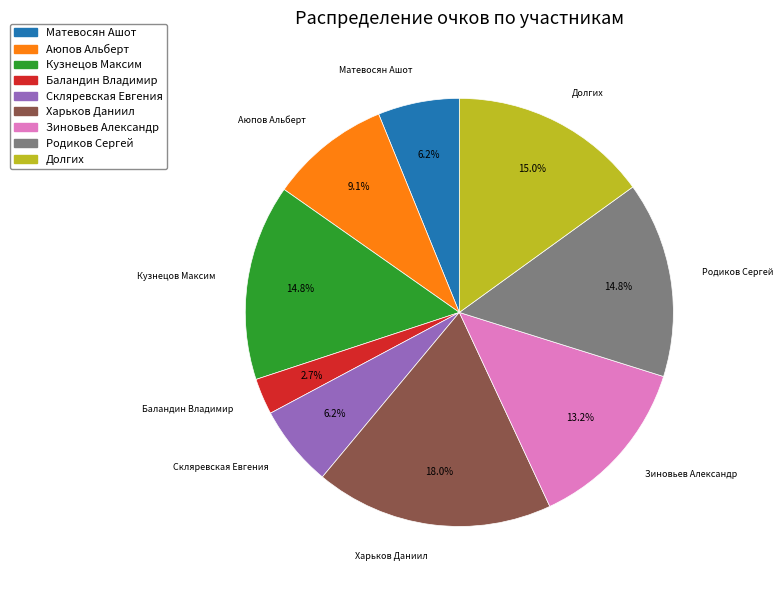

What is the largest slice in the pie chart?

Харьков Даниил